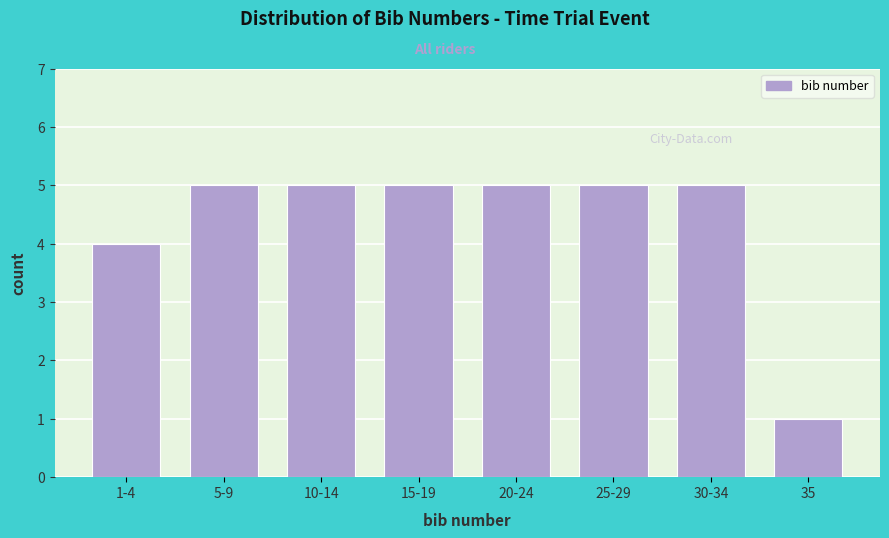

Reading left to right, list all the values displayed in this chart.

4	5	5	5	5	5	5	1